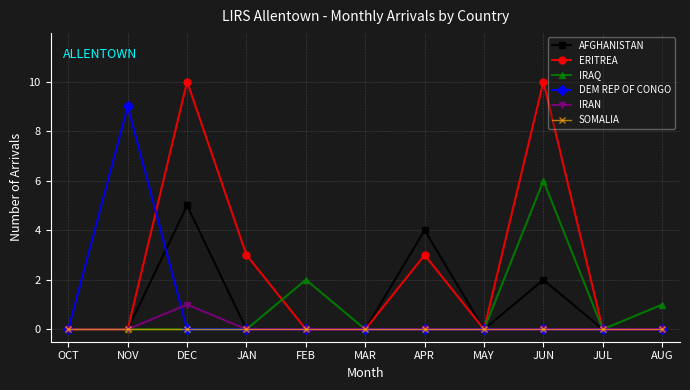

Which series has the widest spread of values?

ERITREA